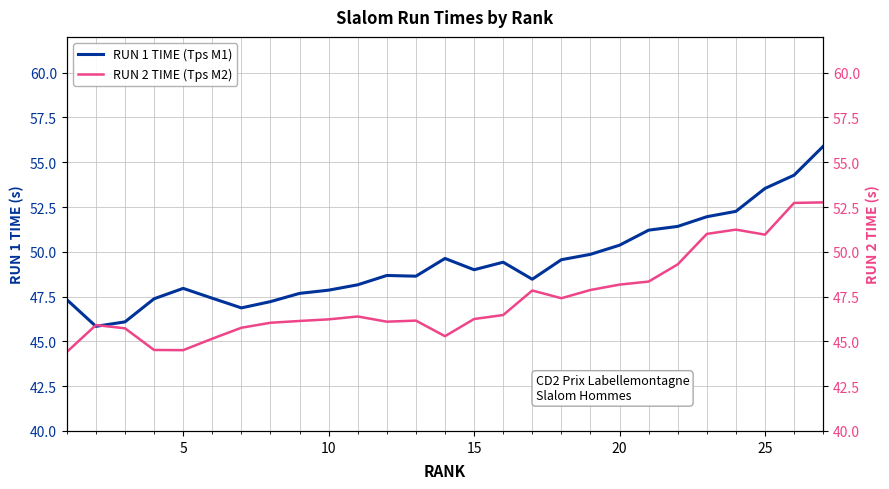

Reading right to left, transcribe all the data shown in this chart.

RUN 1 TIME (Tps M1): 55.9	54.3	53.5	52.3	52.0	51.4	51.2	50.4	49.9	49.6	48.5	49.4	49.0	49.6	48.6	48.7	48.2	47.9	47.7	47.2	46.9	47.4	48.0	47.4	46.1	45.8	47.3
RUN 2 TIME (Tps M2): 52.8	52.7	51.0	51.2	51.0	49.3	48.3	48.2	47.9	47.4	47.8	46.5	46.2	45.3	46.2	46.1	46.4	46.2	46.1	46.0	45.8	45.1	44.5	44.5	45.7	45.9	44.4